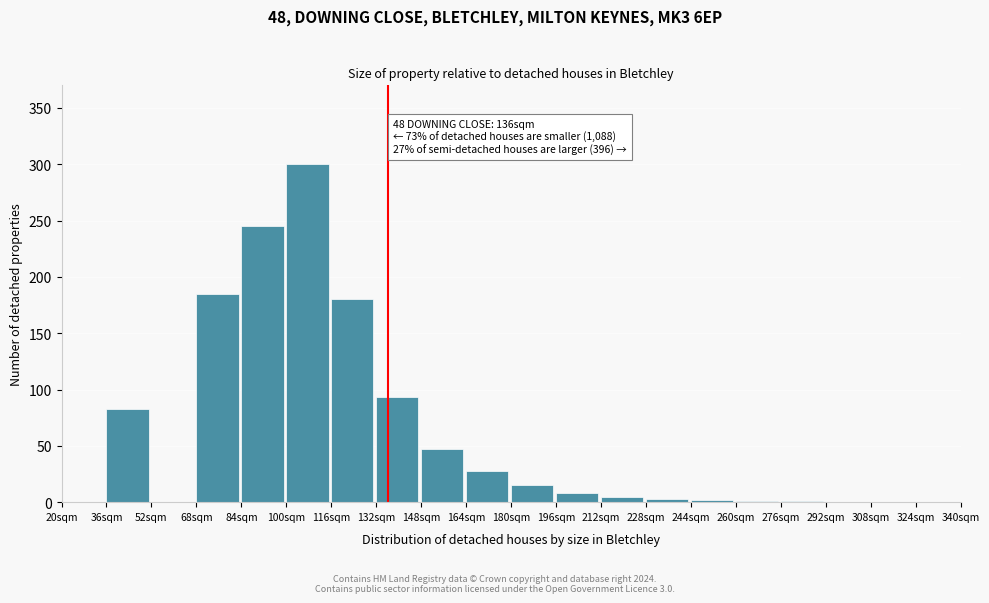

At which category does the chart reach its peak across all series?

100sqm